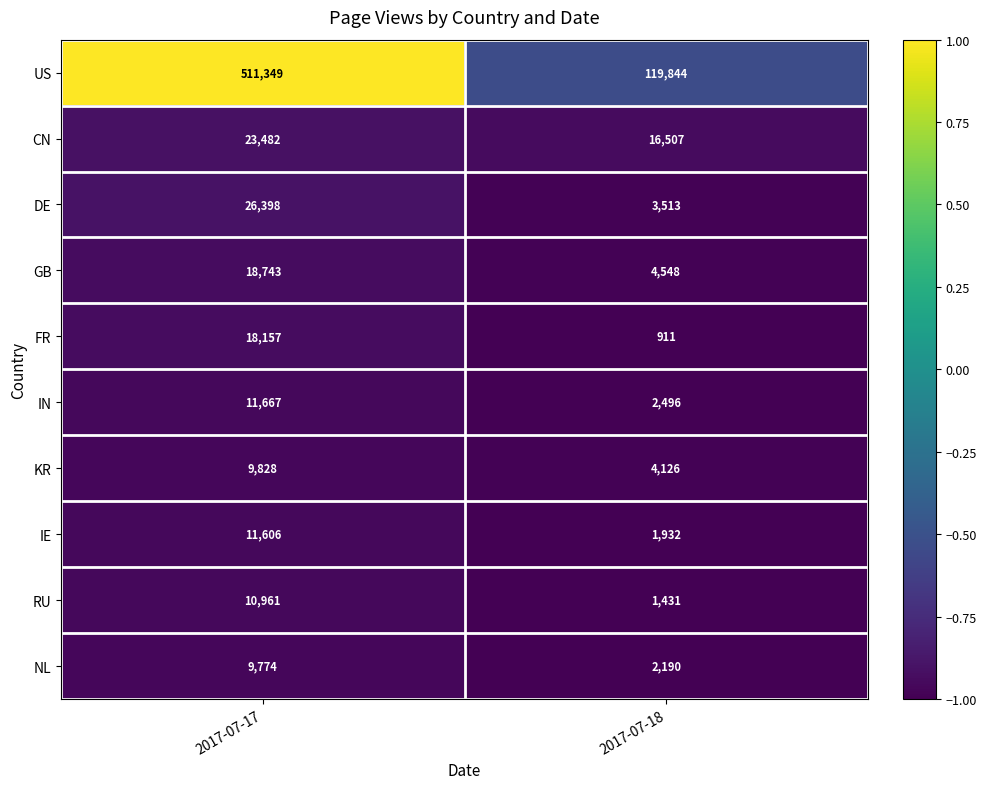

Rank the series by their maximum value, from lowest to highest.

NL, KR, RU, IE, IN, FR, GB, CN, DE, US